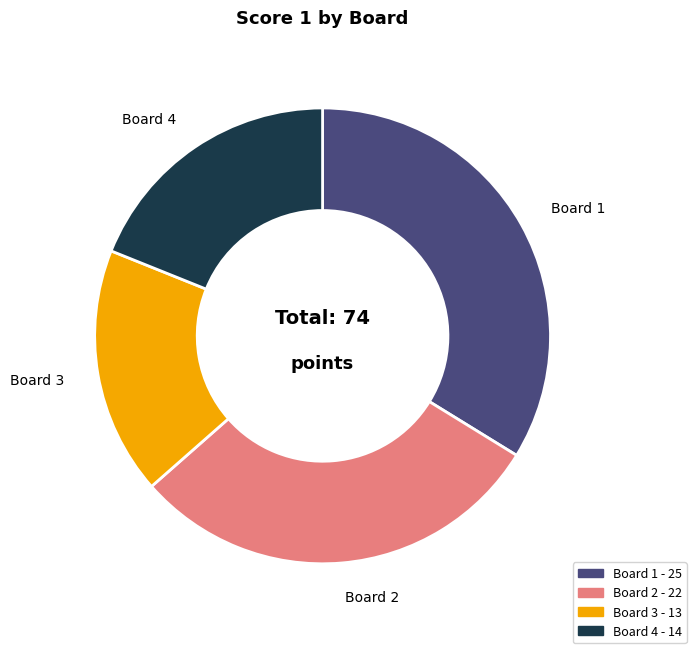

The Board 3 slice represents 18% of the pie. True or false?

True